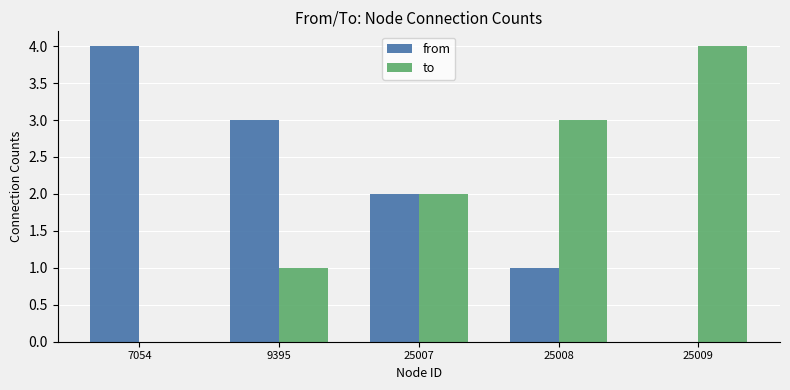

Reading left to right, transcribe all the data shown in this chart.

from: 7054=4	9395=3	25007=2	25008=1	25009=0
to: 7054=0	9395=1	25007=2	25008=3	25009=4